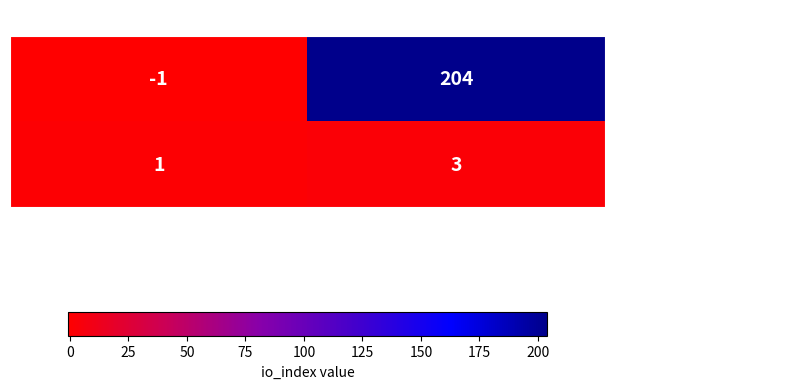

Reading right to left, what are all the values shown in this chart?

e44023329dd5faea...770f: 1=204	-1=-1
b9d631fc5056f5...380: 1=3	-1=1